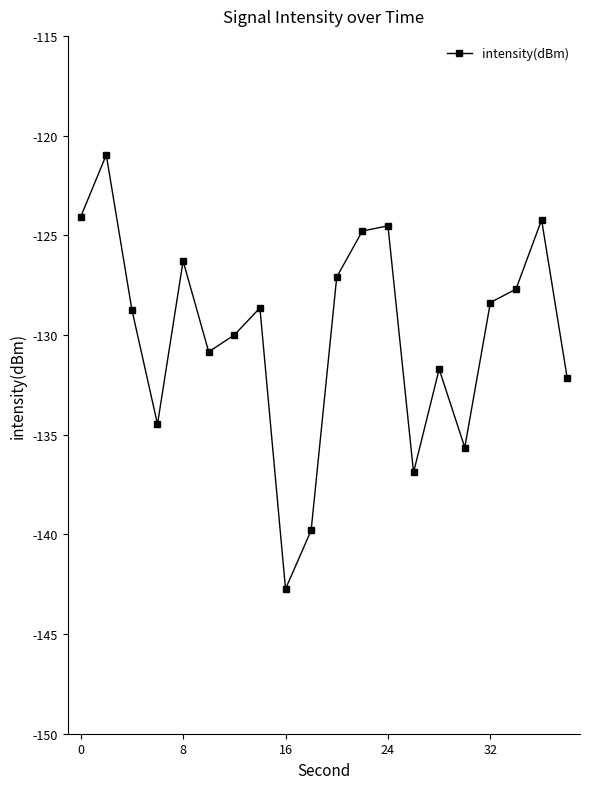

True or false: the data has more than 2 interior local peaks.

True